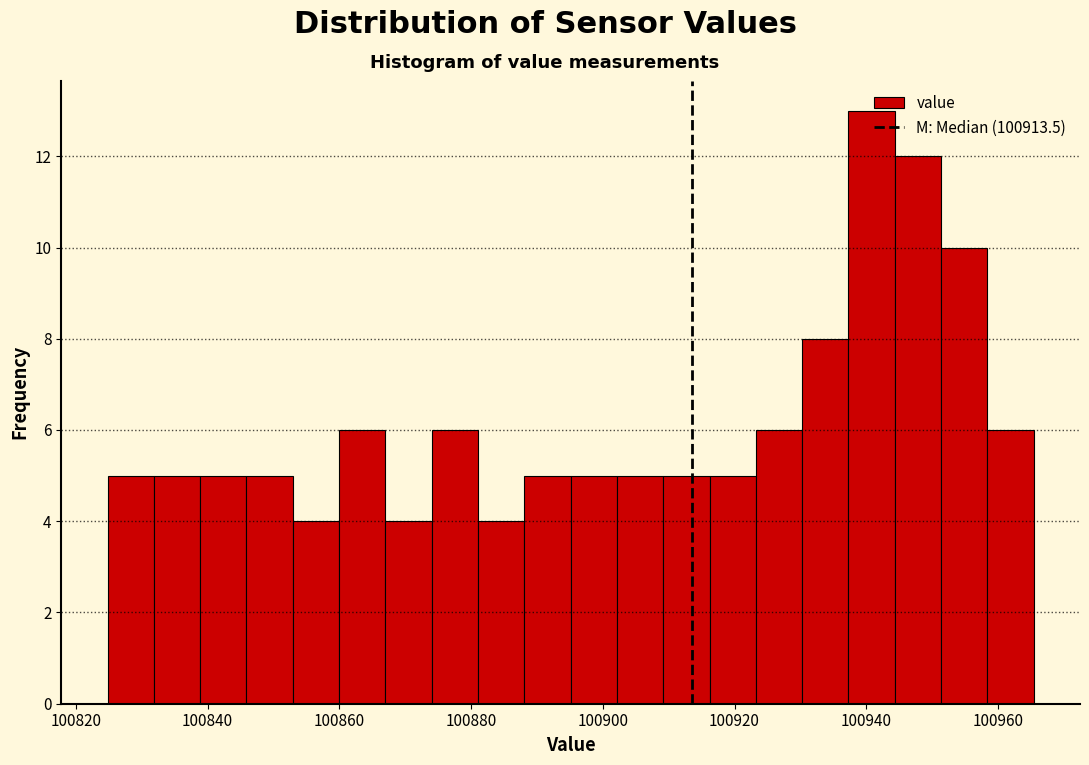

Read against the x-axis, roughly where is the centre of the tallest bar?

100940